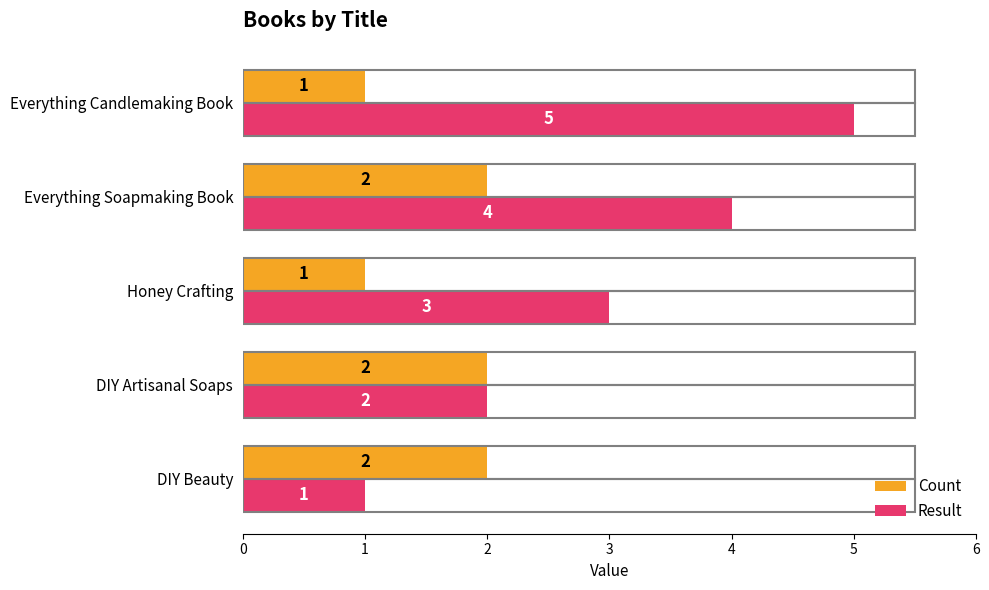

What is the sum of the Count values at DIY Beauty and Everything Soapmaking Book?

4